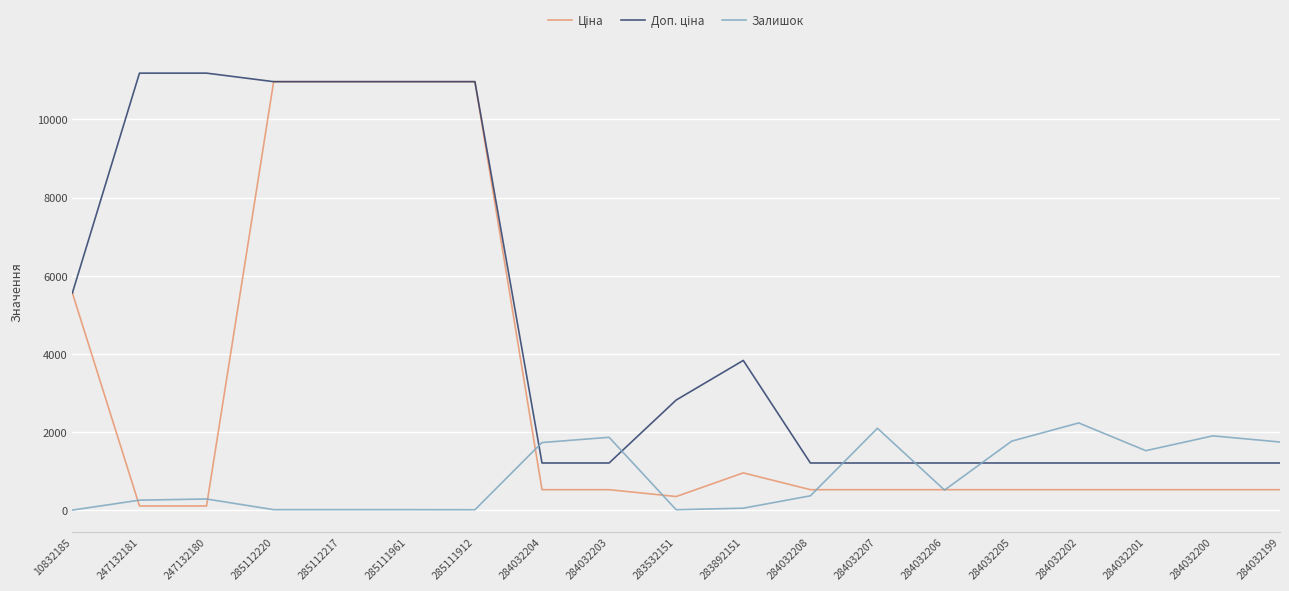

What is the maximum value shown in the chart?

11182.0